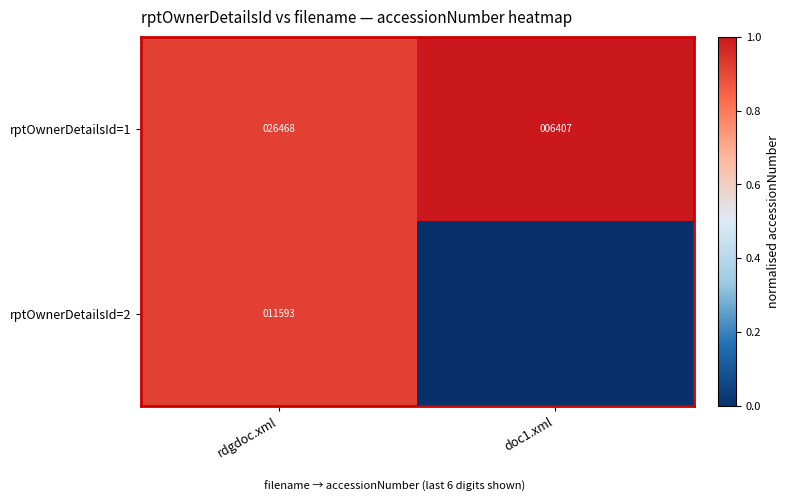

Count the number of data series in this chart.

2